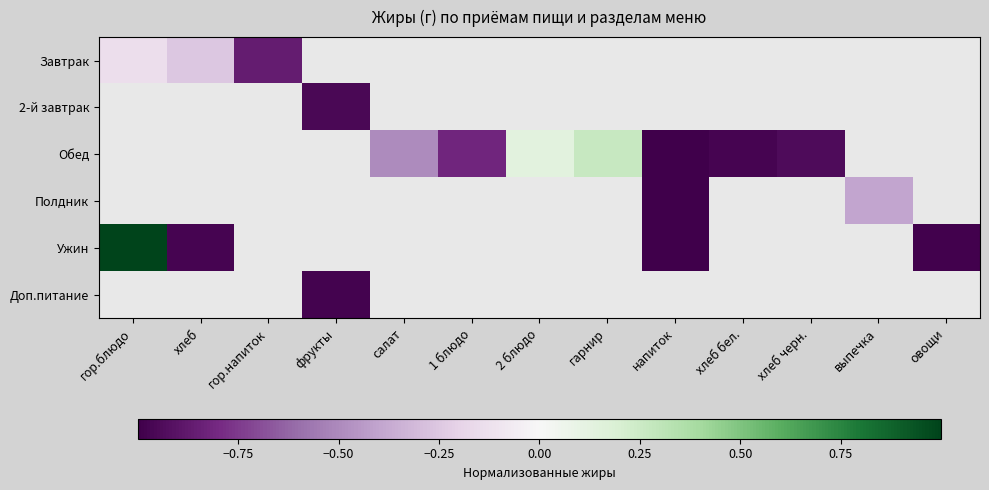

Is it true that Полдник equals -0.1 at выпечка?

False